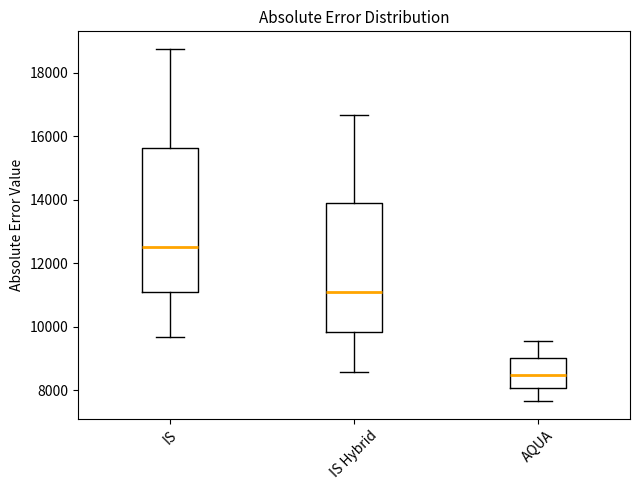

Where does the upper whisker of the box for IS Hybrid end on the y-axis? The values are not printed on the chart, so give them approximately, as read against the axis.

16600